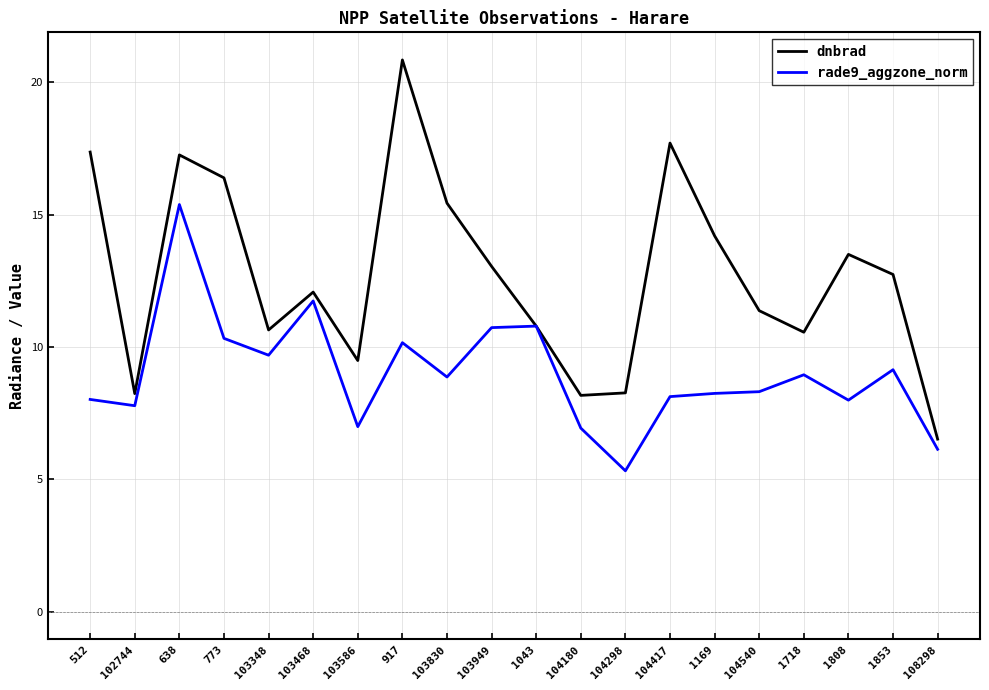

Between 104298 and 1853, which series saw the biggest shift?

dnbrad